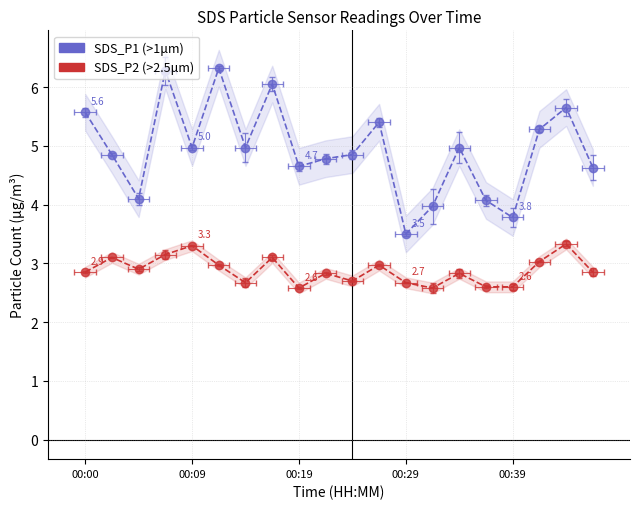

What is the value of the SDS_P2 point at the 14th from the left?

2.6